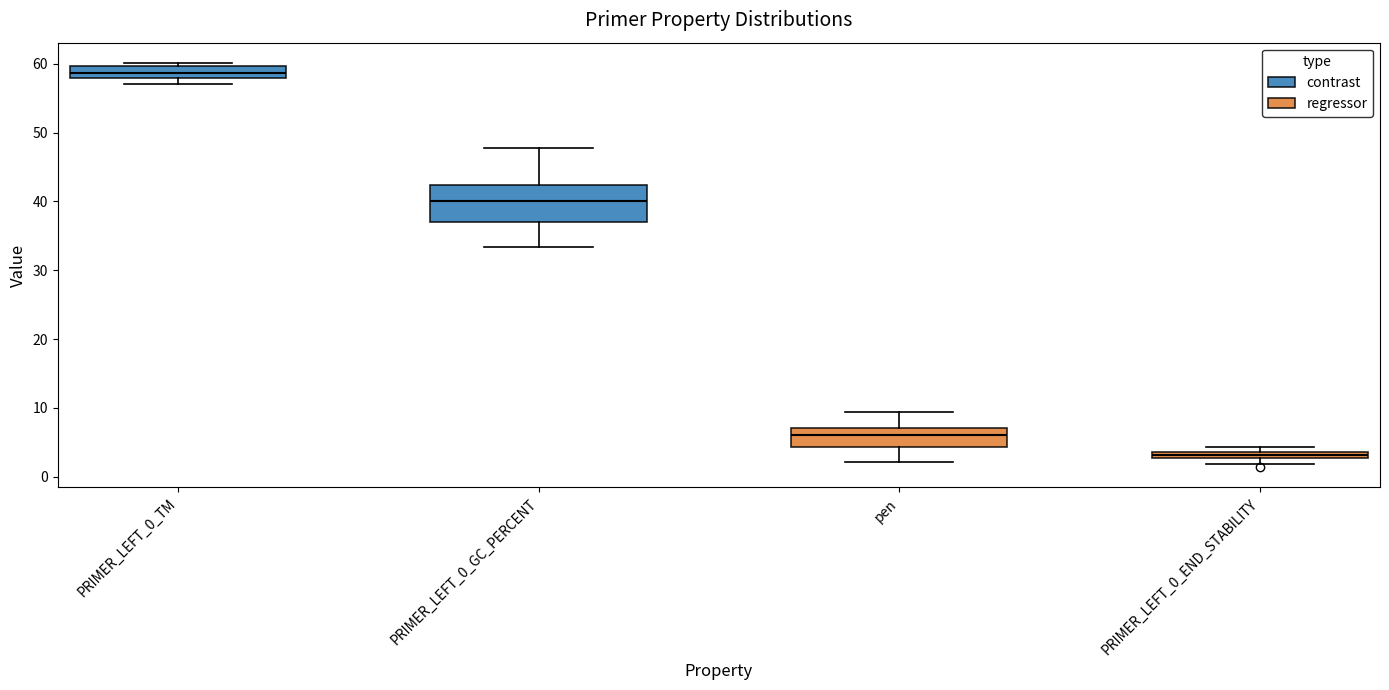

Which box is the tallest, from its lower edge to its upper edge?

PRIMER_LEFT_0_GC_PERCENT